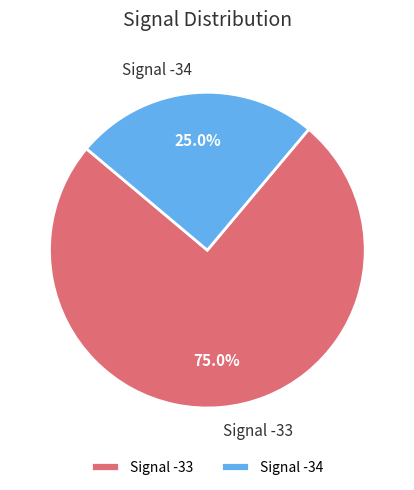

Which slice is the largest?

Signal -33